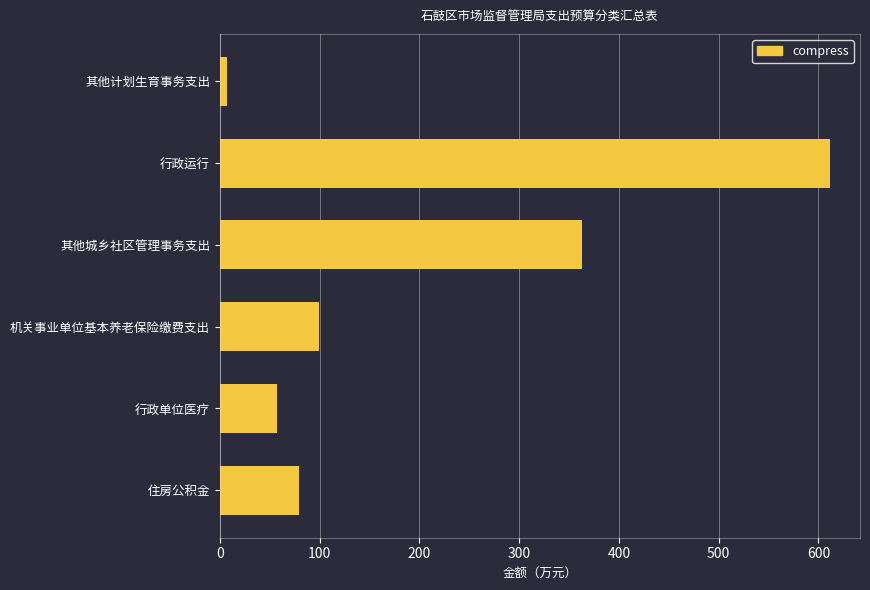

Which has a higher value, 其他计划生育事务支出 or 住房公积金?

住房公积金